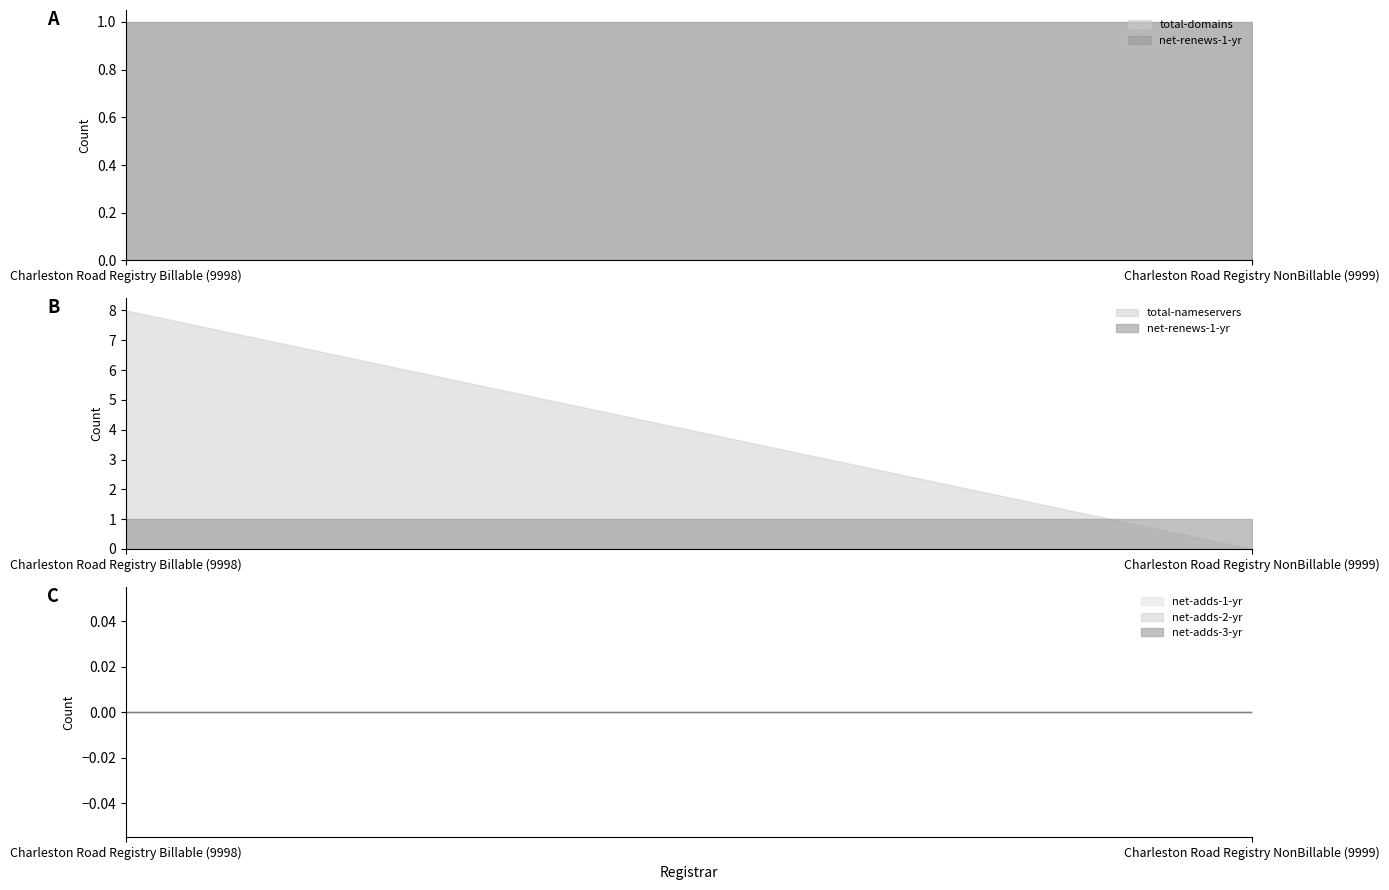

What position from the left is Charleston Road Registry Billable (9998)?

1